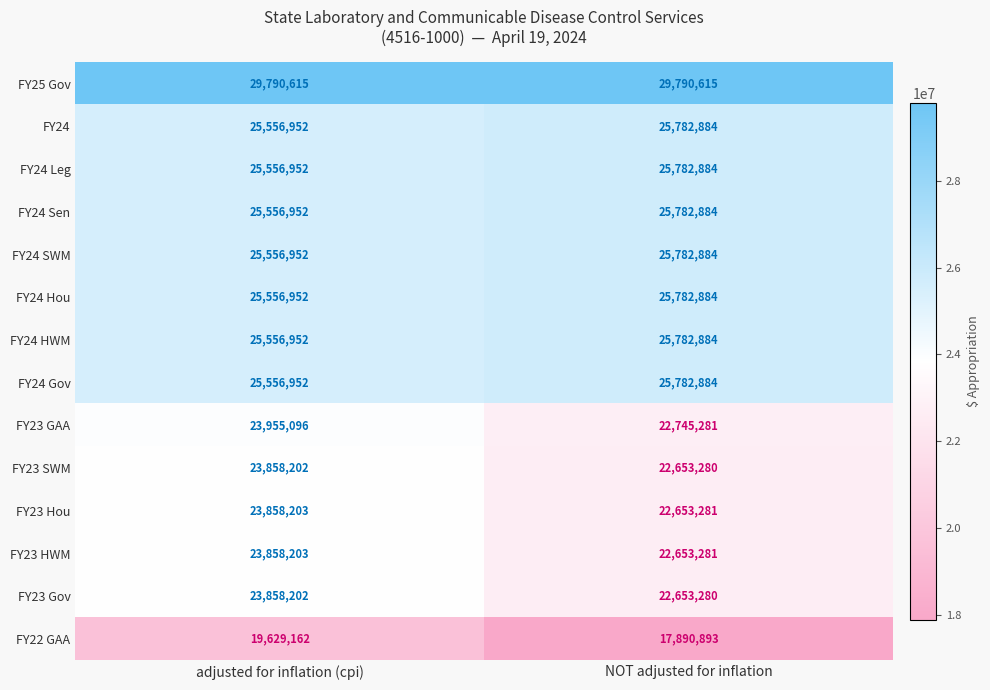

Rank the categories by FY23 SWM value from lowest to highest.

NOT adjusted for inflation, adjusted for inflation (cpi)